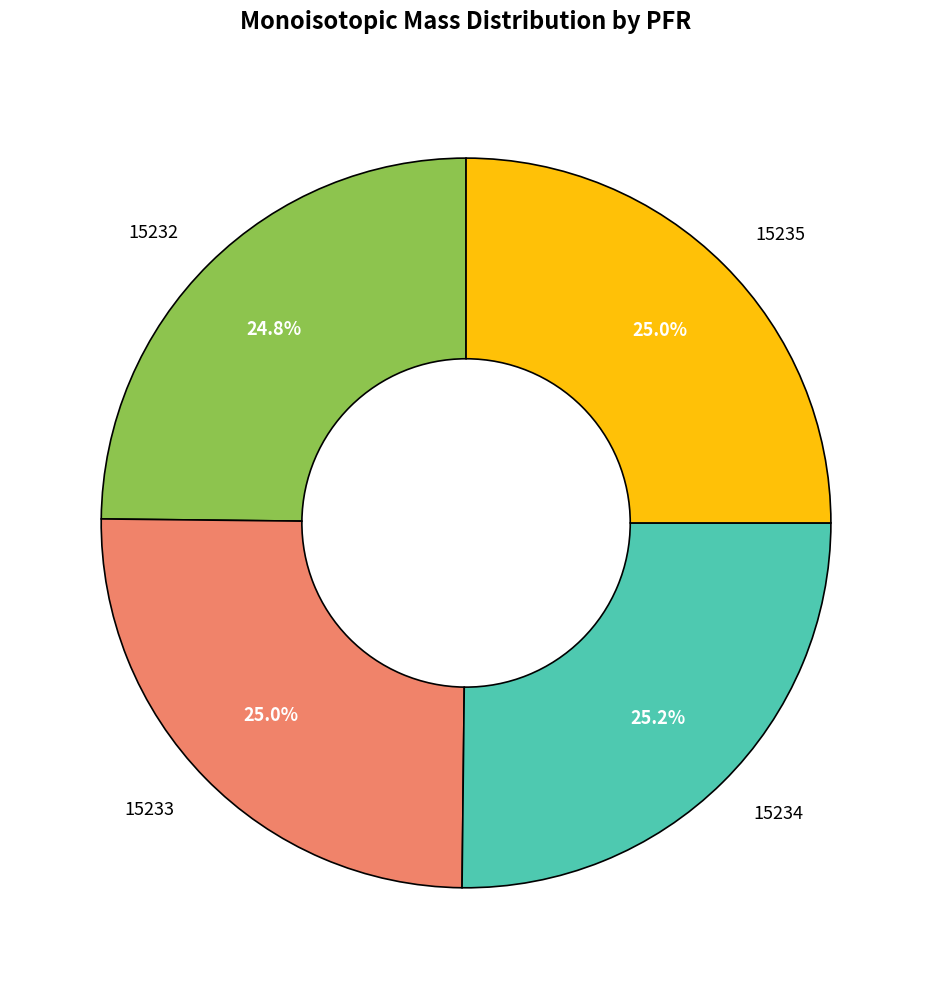

What percentage is NOT represented by 15233?

75.0%